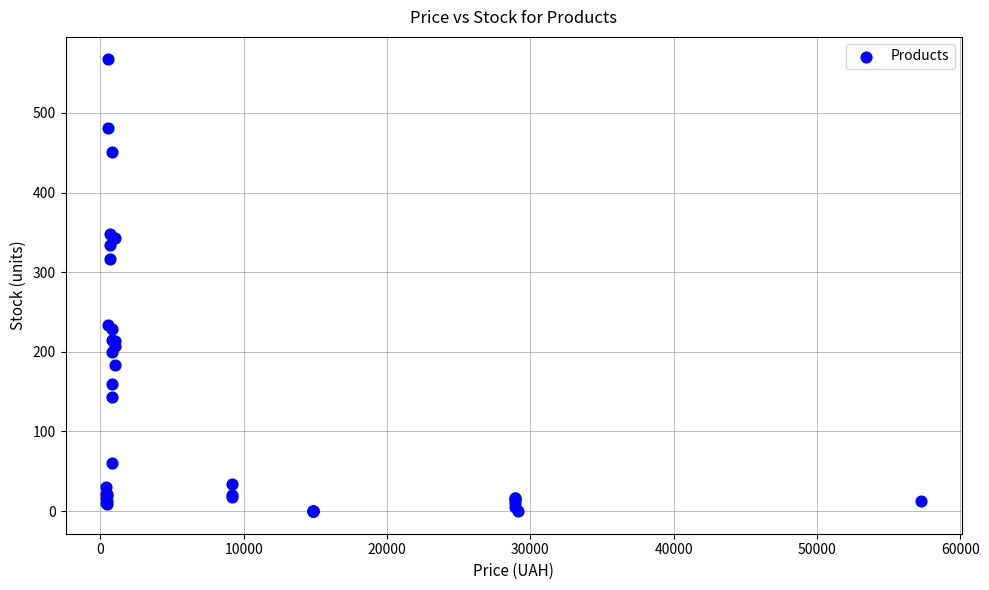

What Y value in the scatter plot is closest to 283?

317